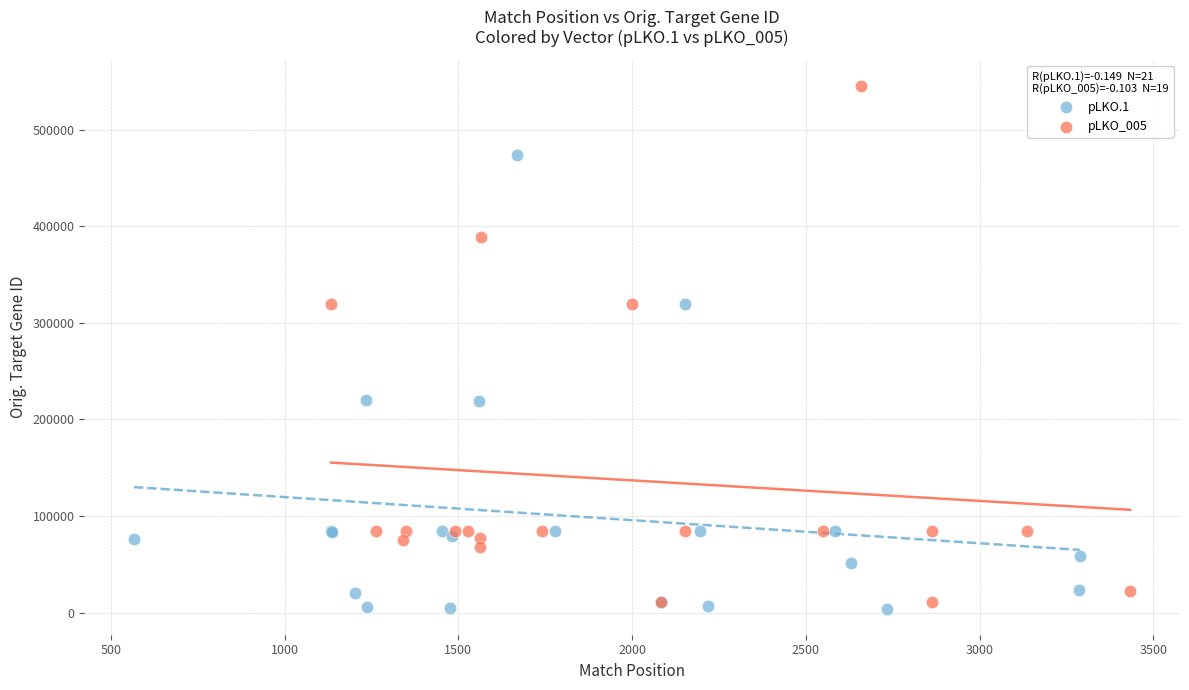

Which series has the largest Y range (max minus min)?

pLKO_005